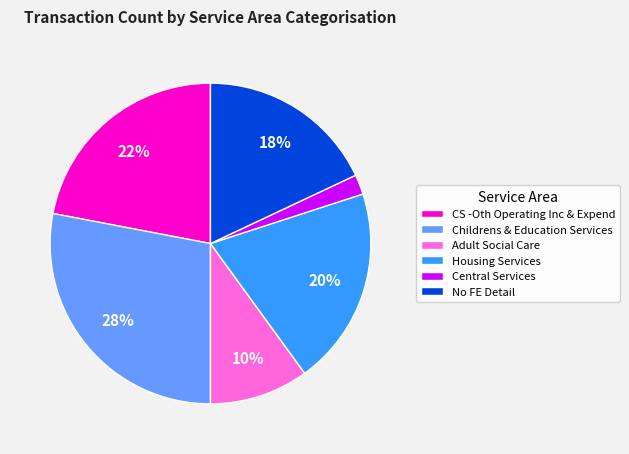

To the nearest percent, what portion does Childrens & Education Services represent?

28%